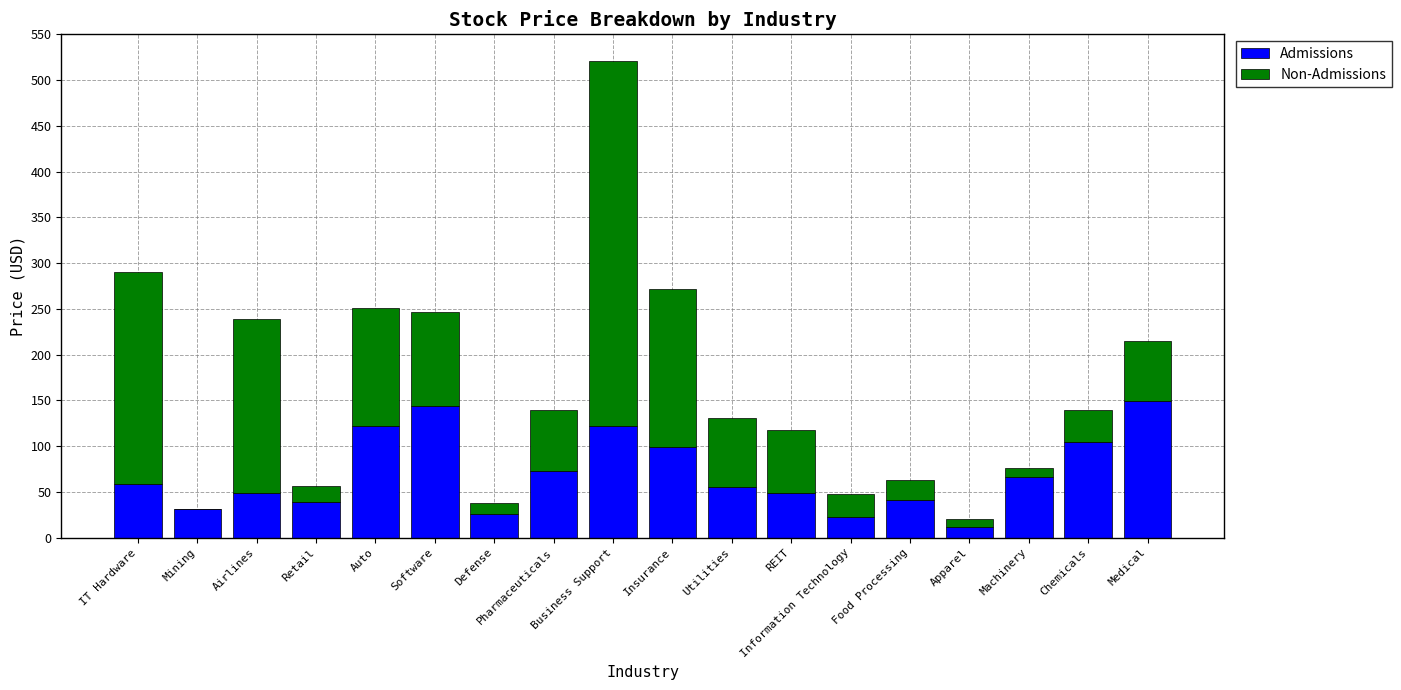

What is the total value across all series at REIT?

117.8